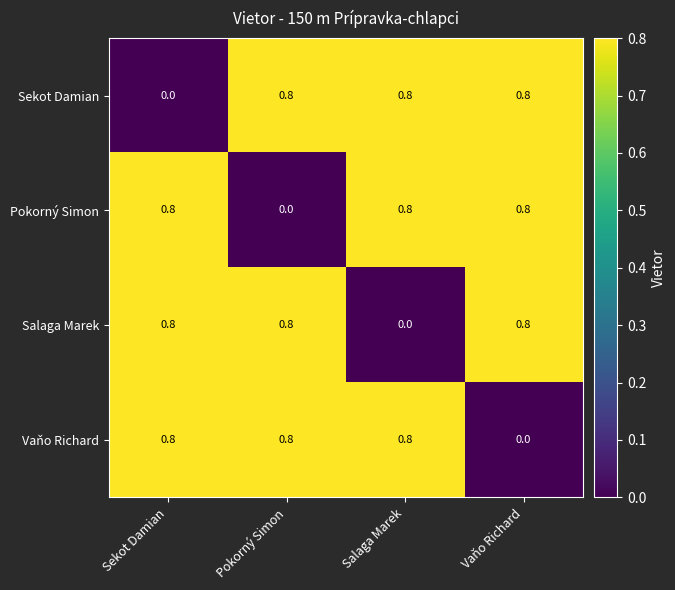

What is the maximum value shown in the chart?

0.8